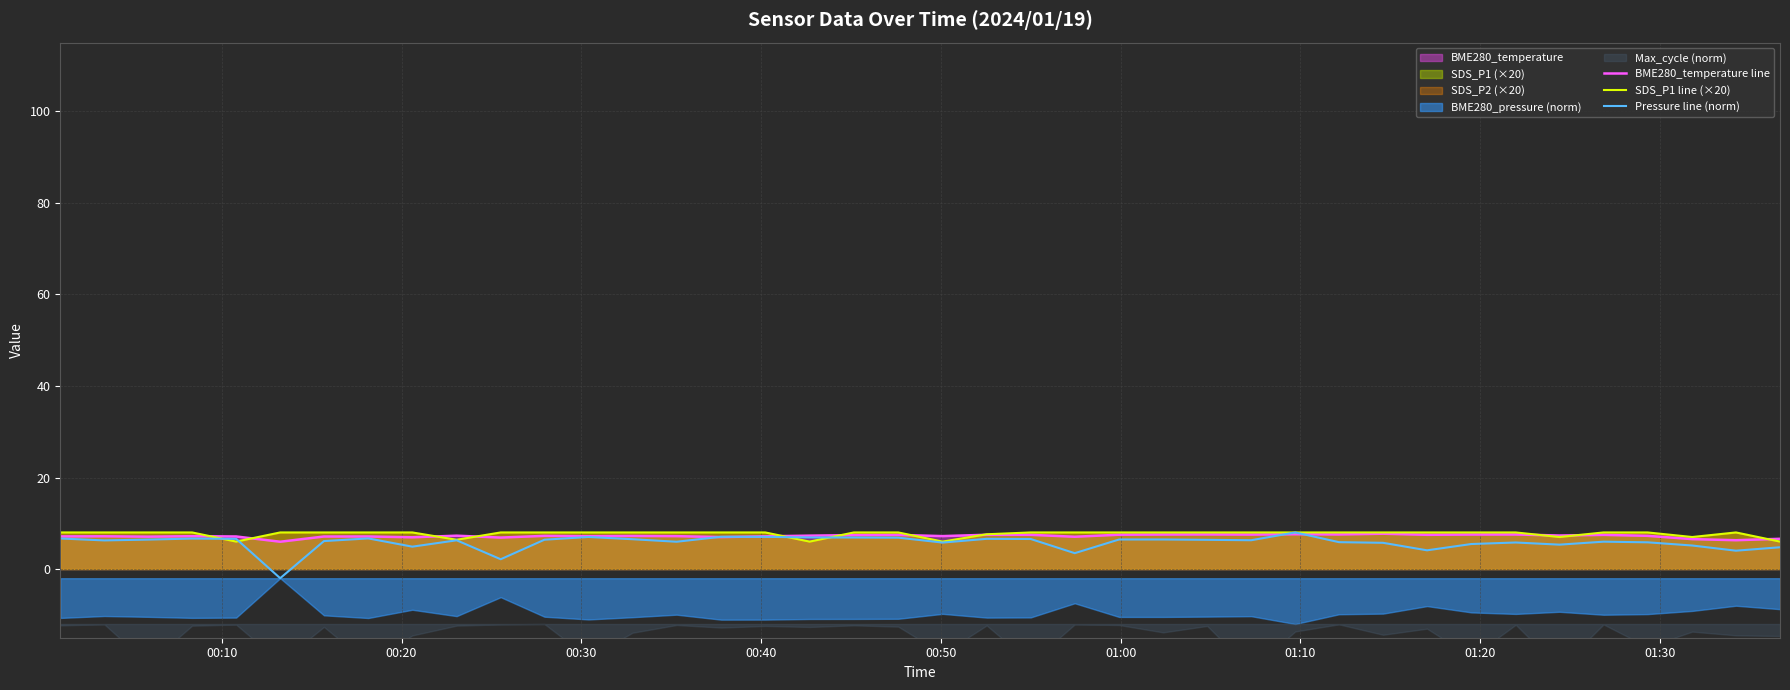

What is the highest value of the Pressure line (norm) series?

8.0